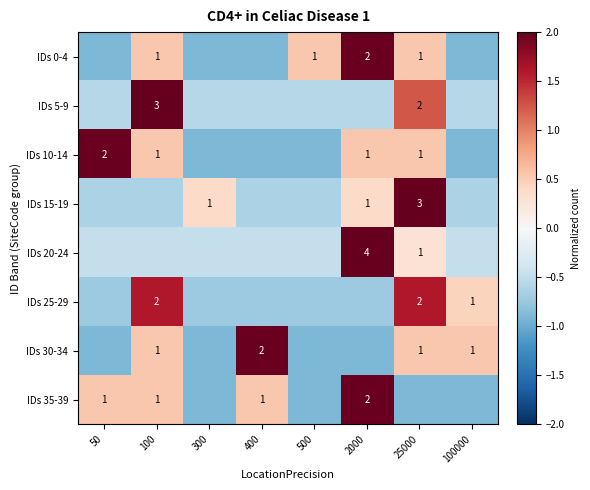

Between 100000 and 50, which is larger?

100000